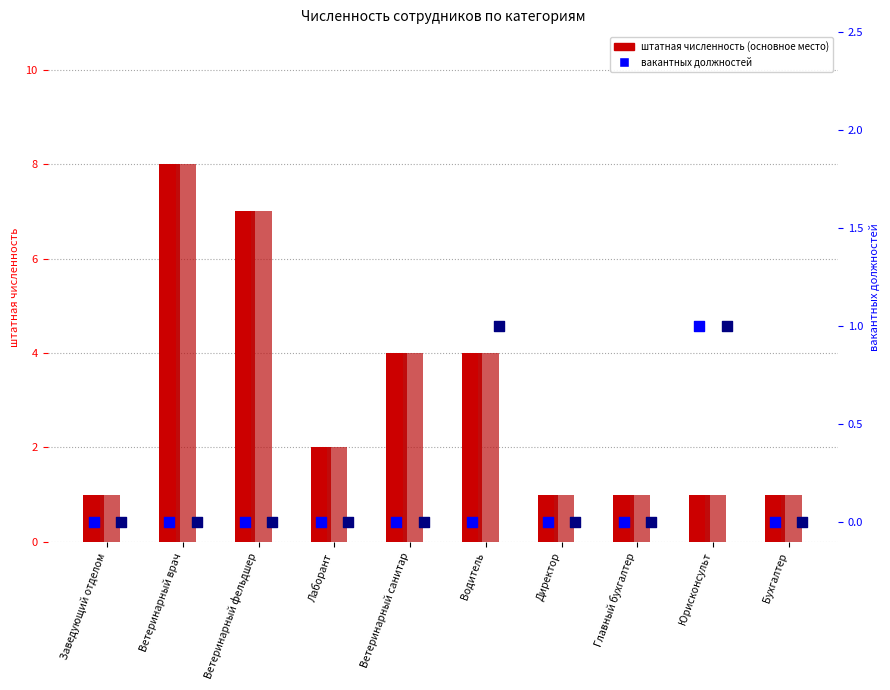

Which series has the widest spread of Y values?

по основному месту работы